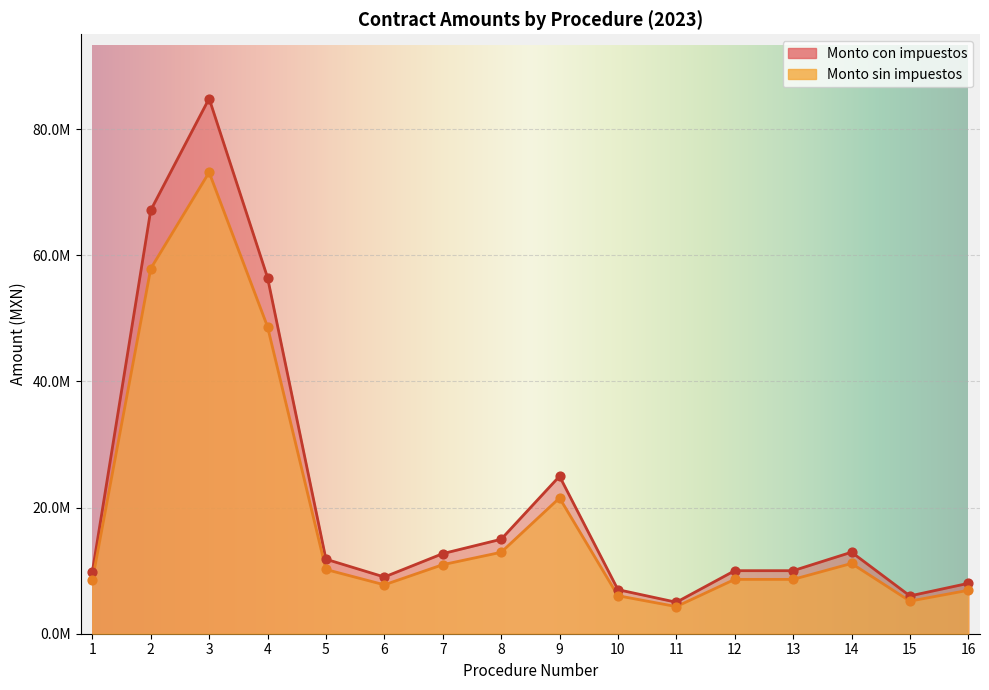

At which category is the sum across all series the highest?

3